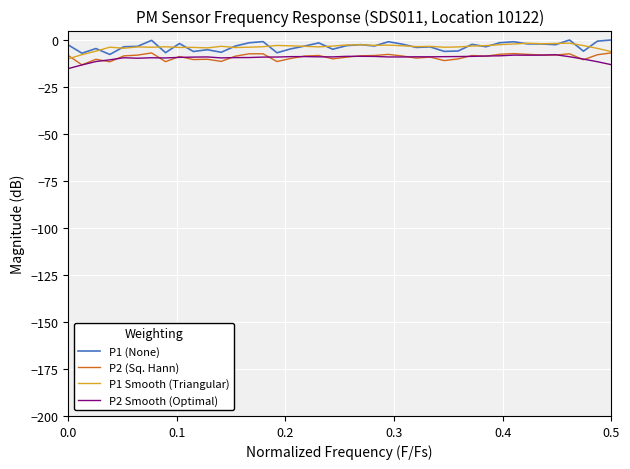

What is the smallest value displayed?

-15.3